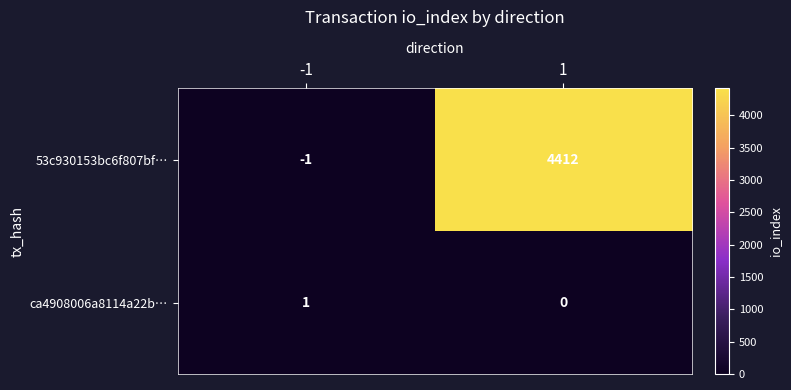

List the series in order of their peak value, lowest first.

ca4908006a8114a22b…, 53c930153bc6f807bf…